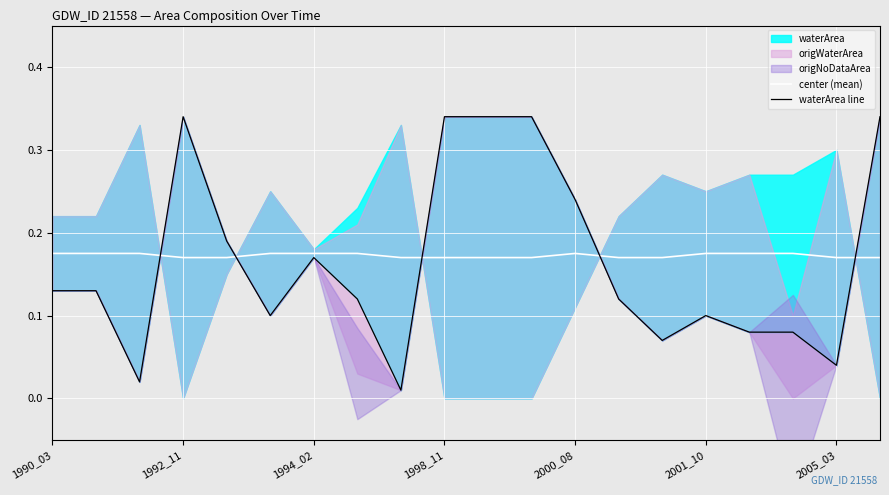

The center (mean) series shows 0.1 at 1992_11. True or false?

False